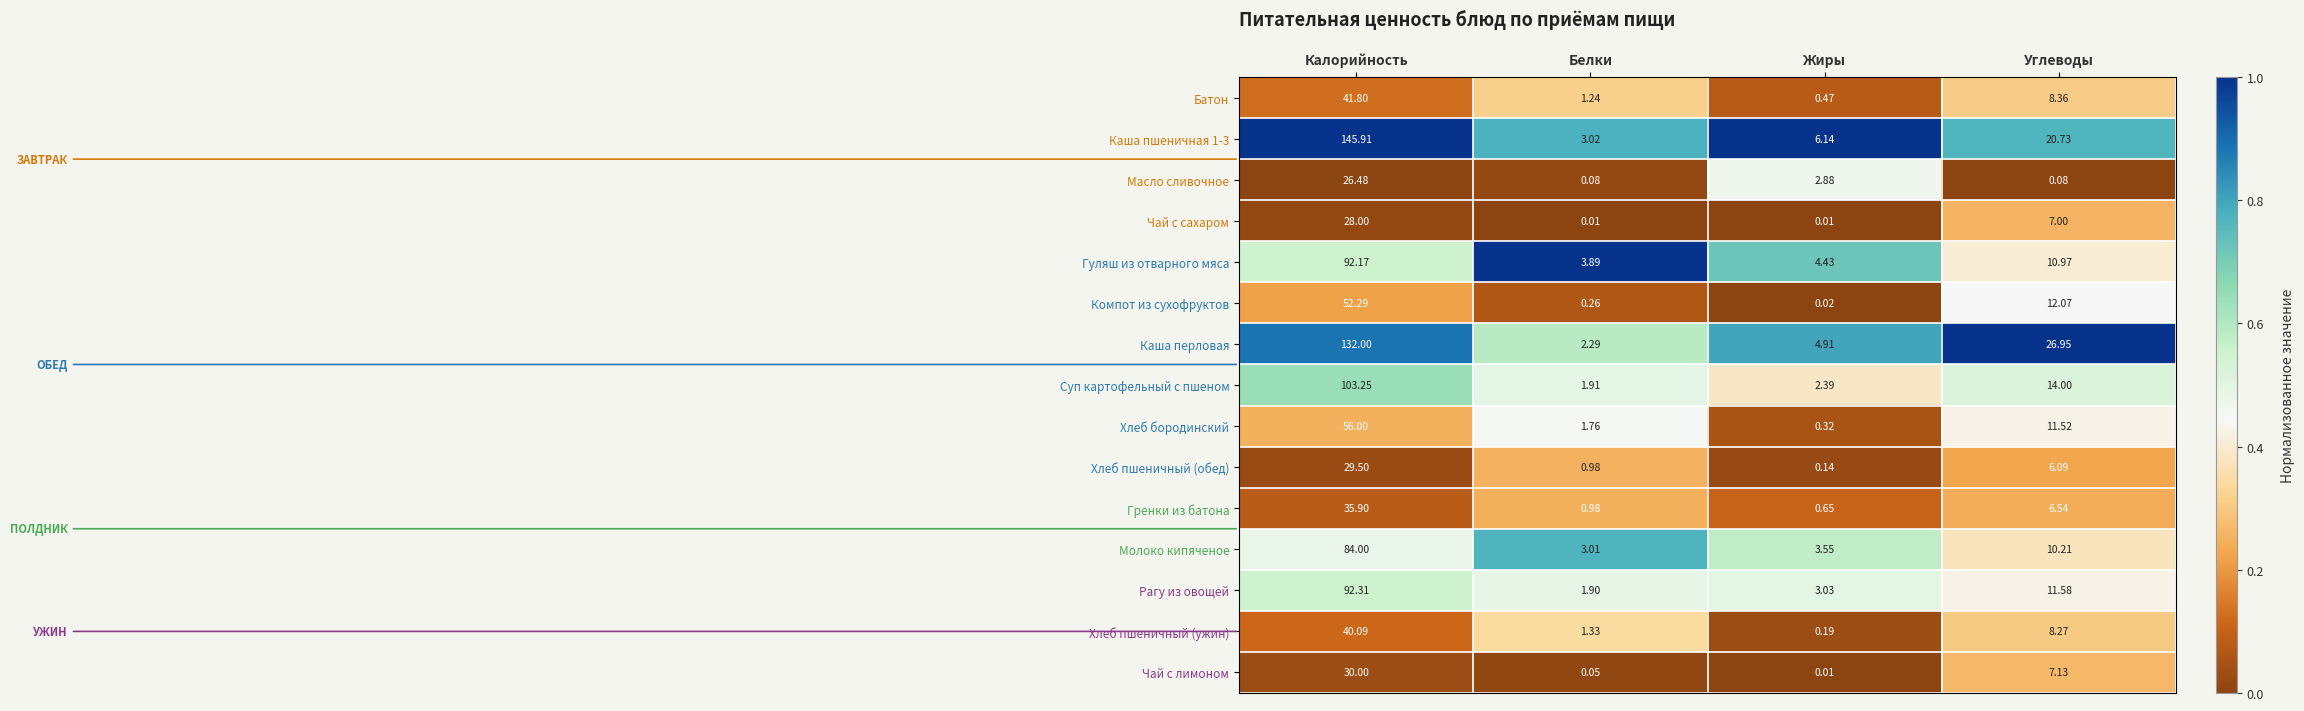

At which label does Масло сливочное first exceed 2?

Калорийность